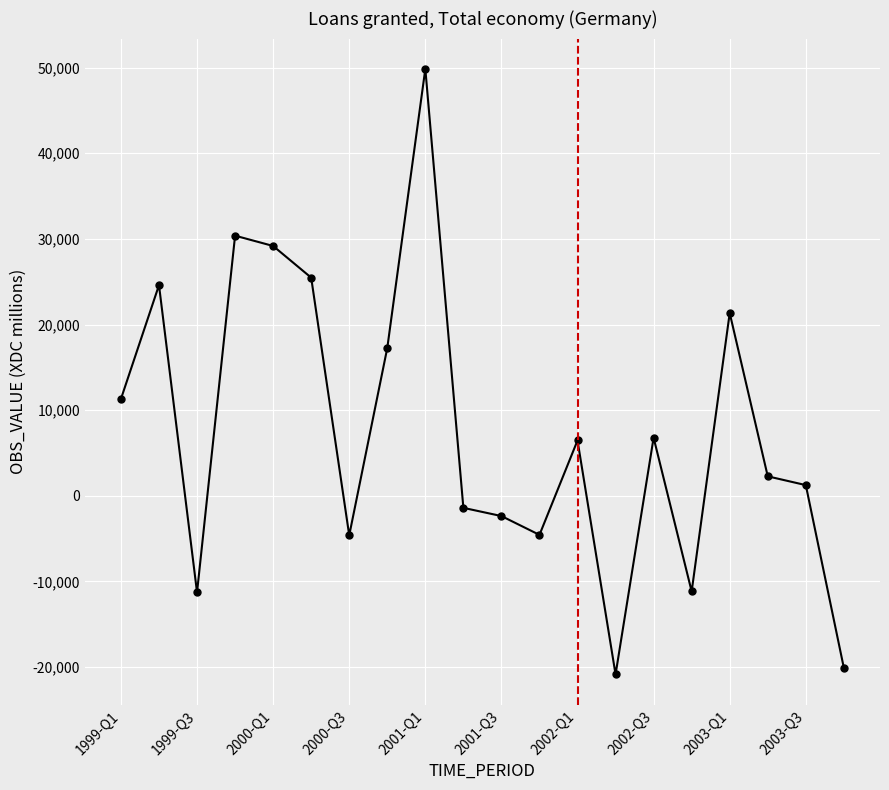

True or false: there are more than 1 points higher than both neighbors.

True